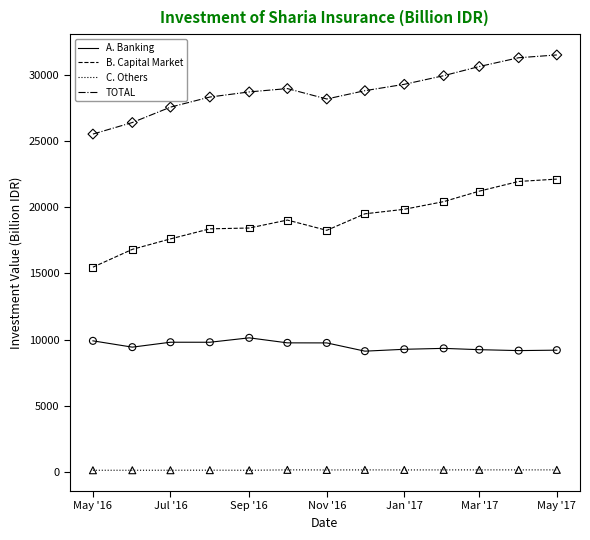

Which series has the largest range (max minus min)?

B. Capital Market